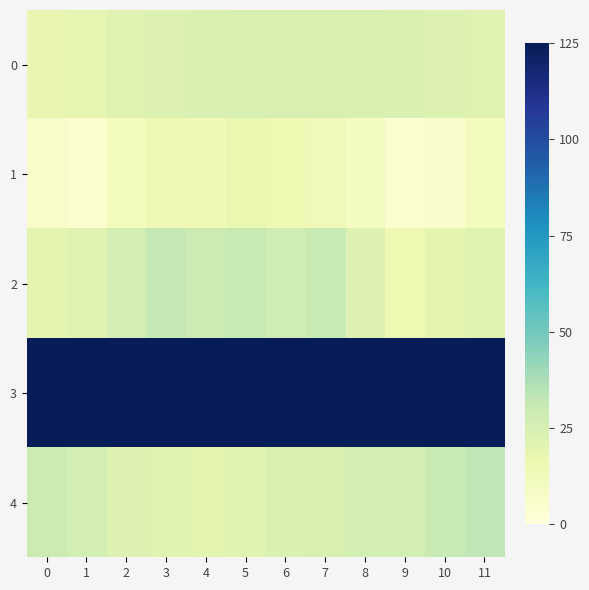

Rank the series by their maximum value, from highest to lowest.

3, 4, 2, 0, 1